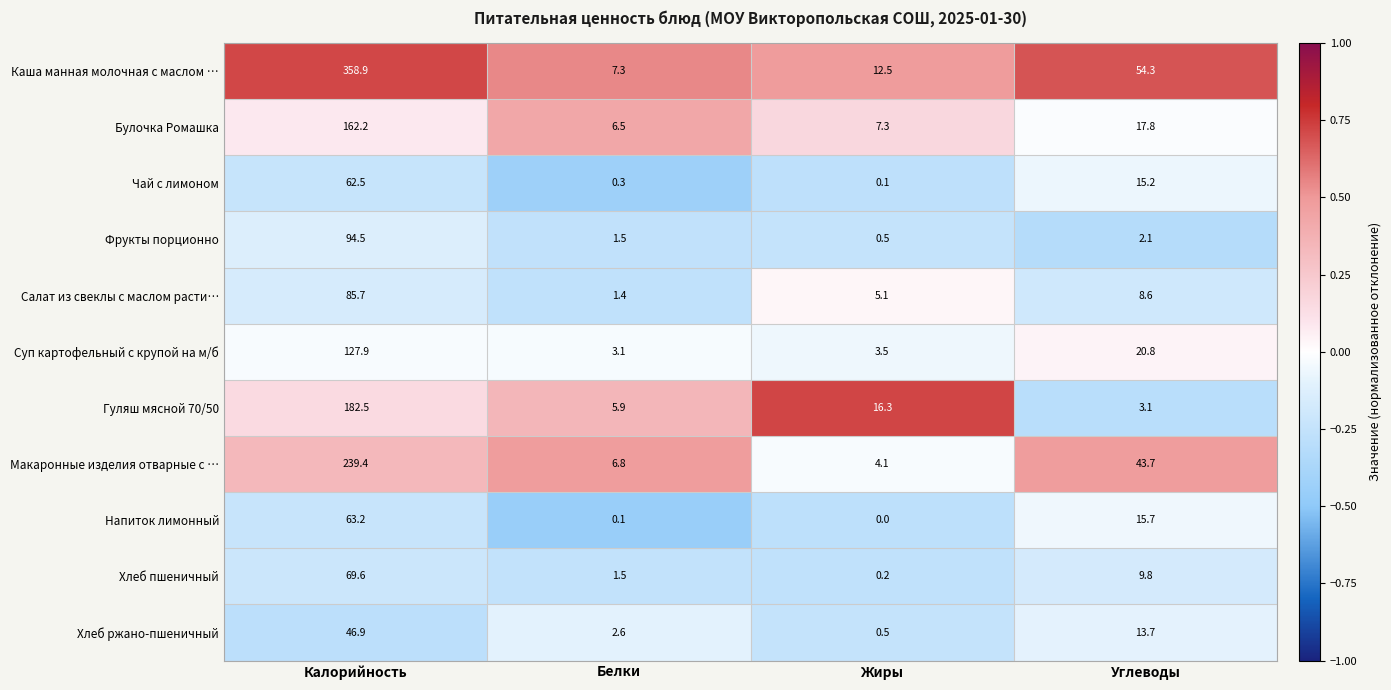

The Хлеб ржано-пшеничный series shows 2.6 at Белки. True or false?

True